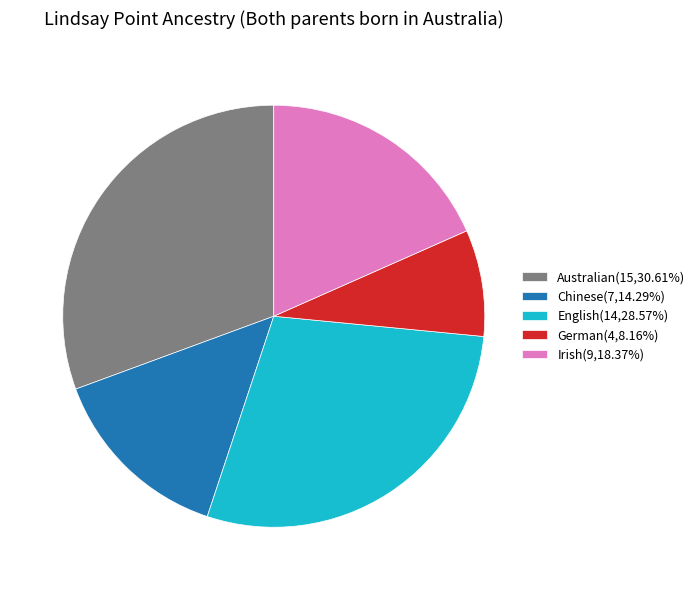

Which slice is the largest?

Australian